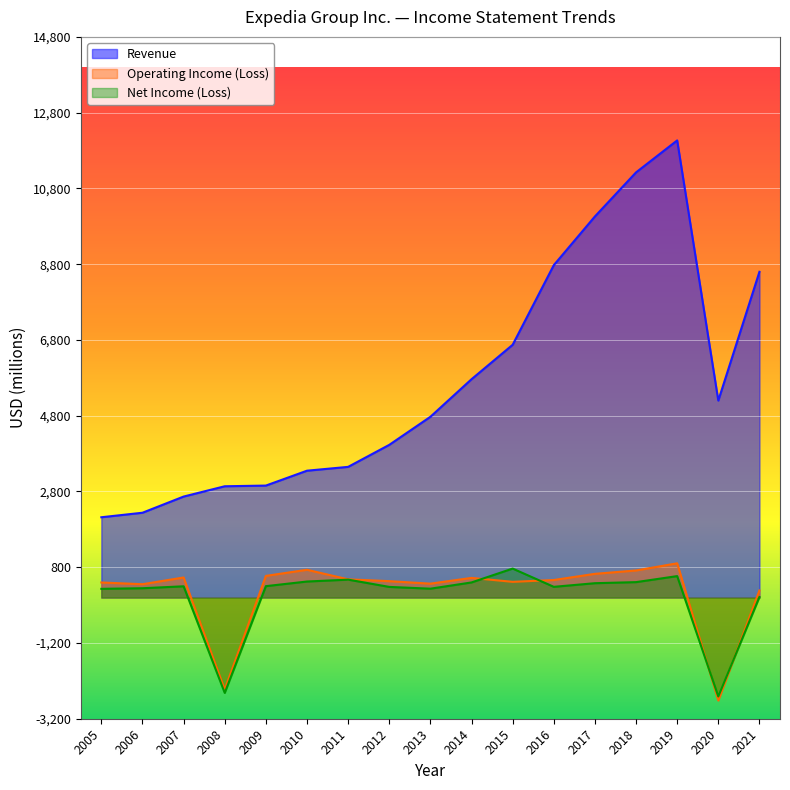

What is the sum of the Net Income (Loss) values at 2008 and 2010?

-2096